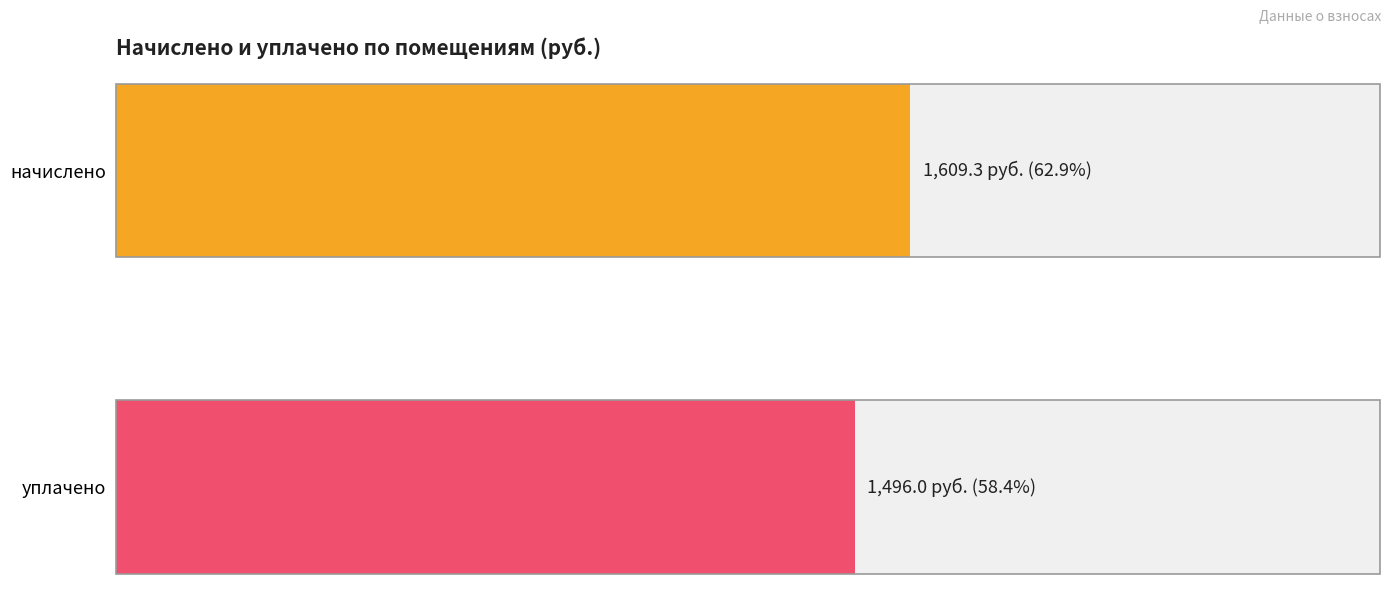

What is the average value of the уплачено series?

1496.0